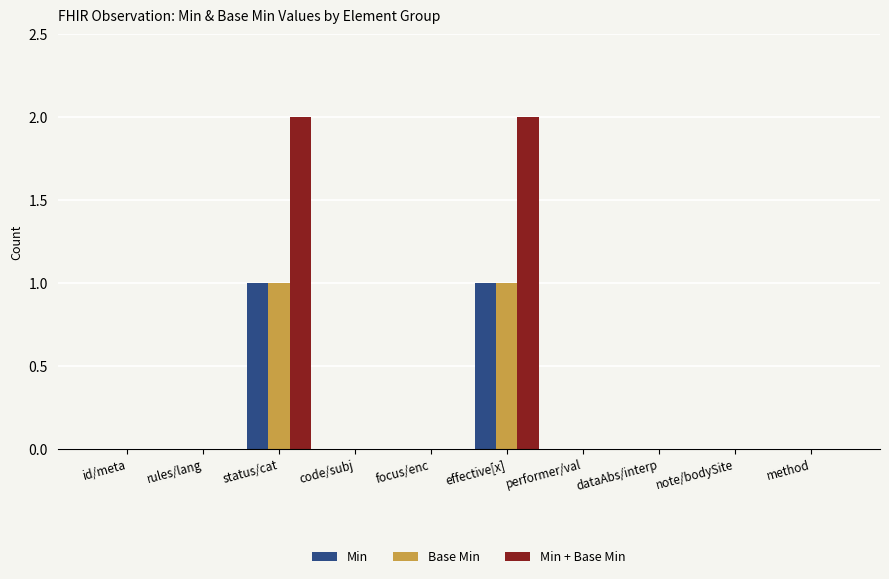

Which series has the largest total across all categories?

Min + Base Min